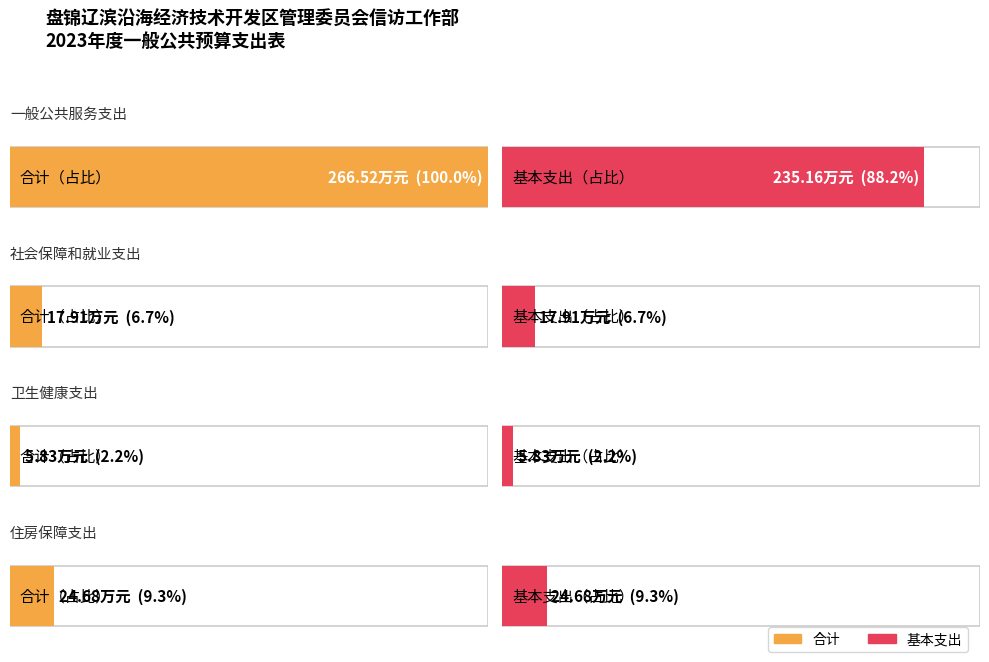

What is the average value of the 合计 series?

78.7